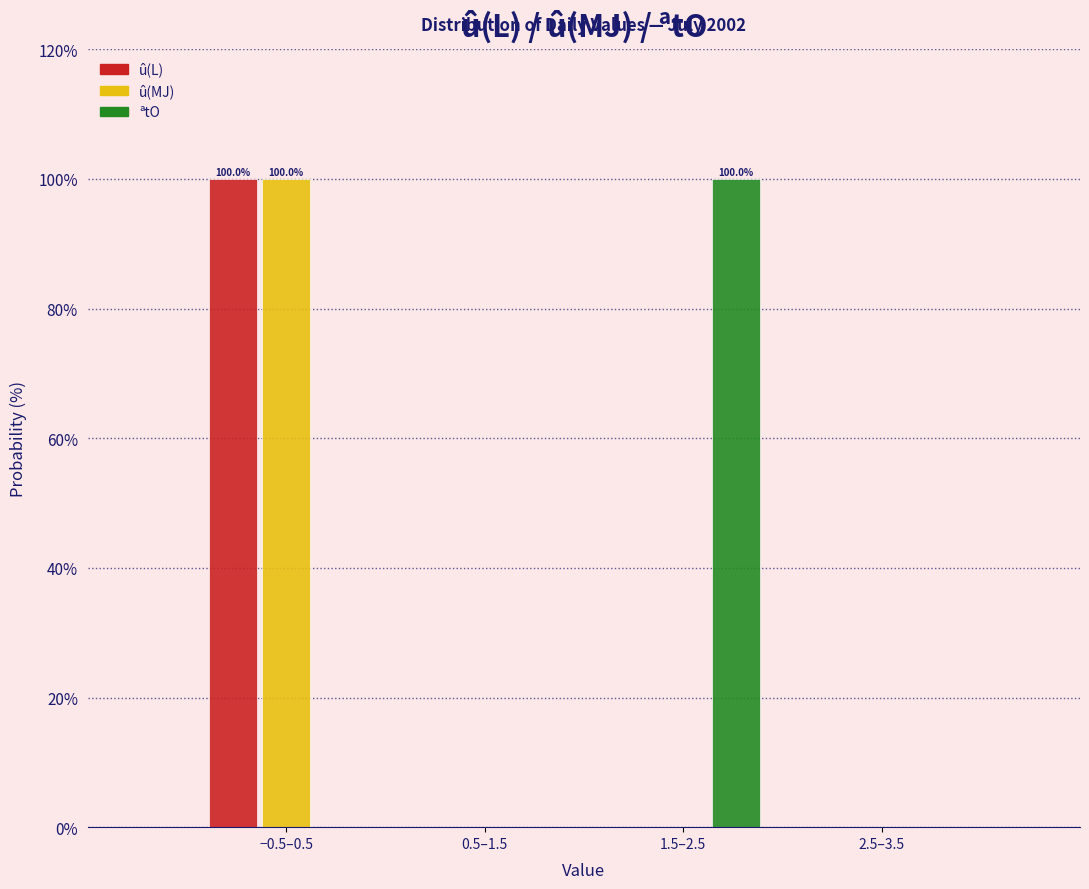

Reading left to right, list all the values displayed in this chart.

û(L): −0.5–0.5=100	0.5–1.5=0	1.5–2.5=0	2.5–3.5=0
û(MJ): −0.5–0.5=100	0.5–1.5=0	1.5–2.5=0	2.5–3.5=0
ªtO: −0.5–0.5=0	0.5–1.5=0	1.5–2.5=100	2.5–3.5=0